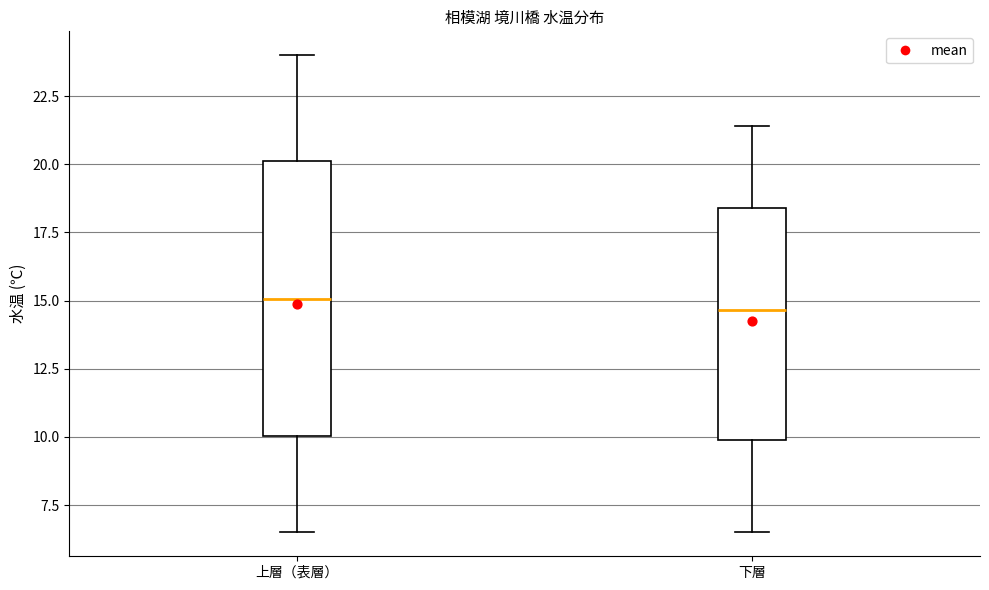

Where does the median line of the box for 下層 sit on the y-axis? The values are not printed on the chart, so give them approximately, as read against the axis.

14.5